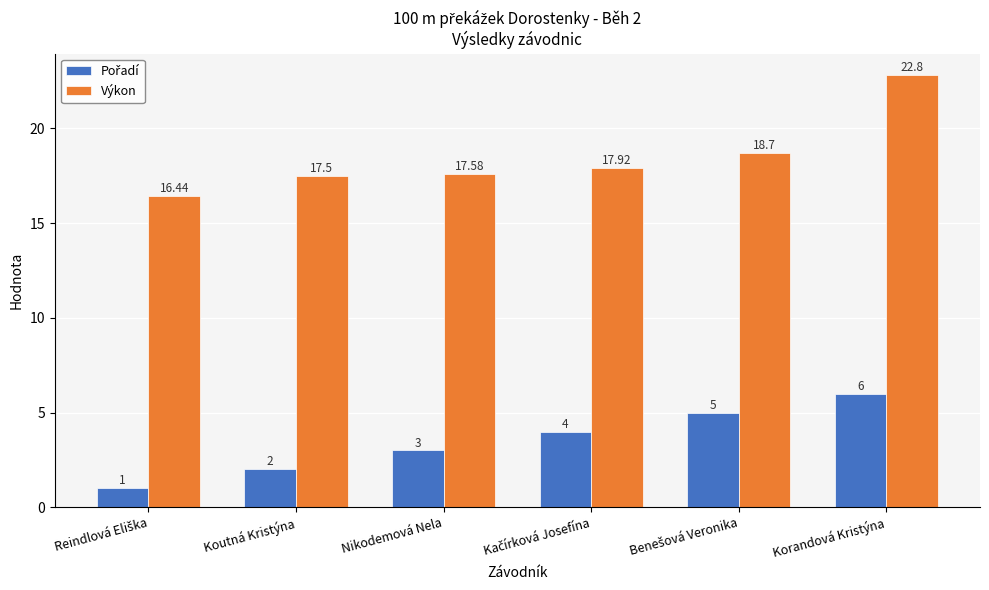

Which series changed the most between Koutná Kristýna and Korandová Kristýna?

Výkon